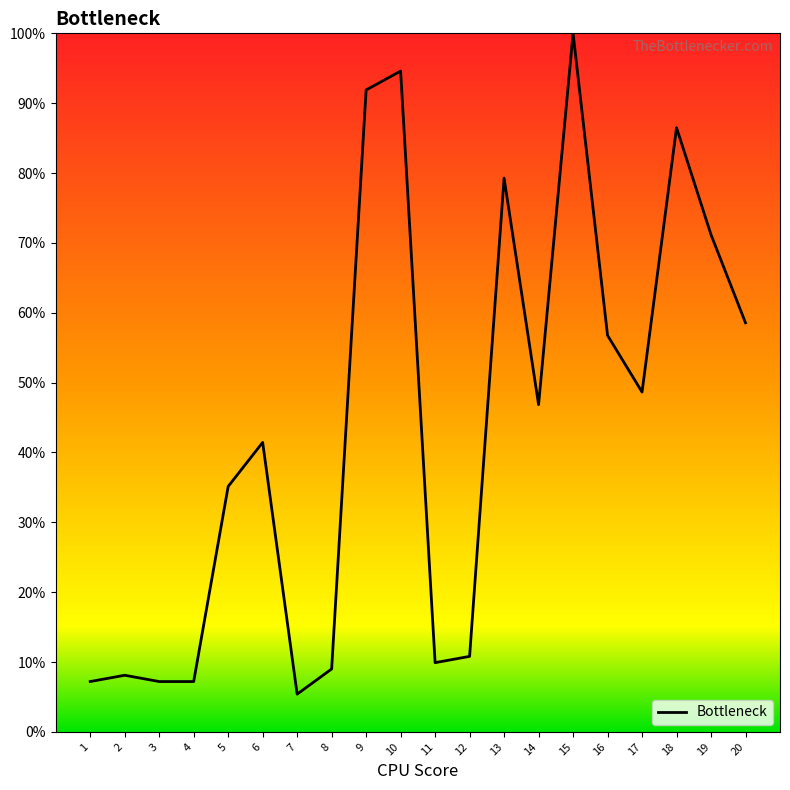

What is the sum of all values?

875.7